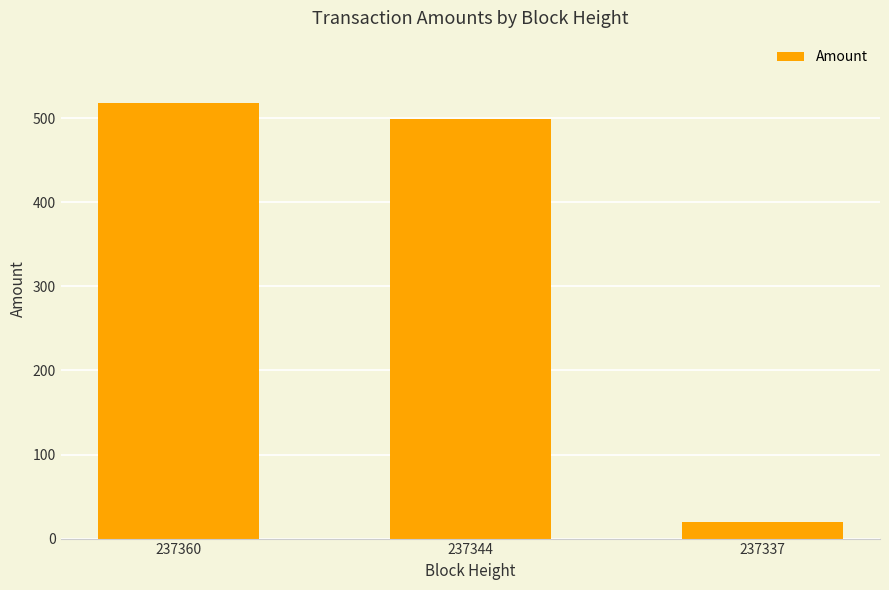

List the labels in order of value, largest first.

237360, 237344, 237337